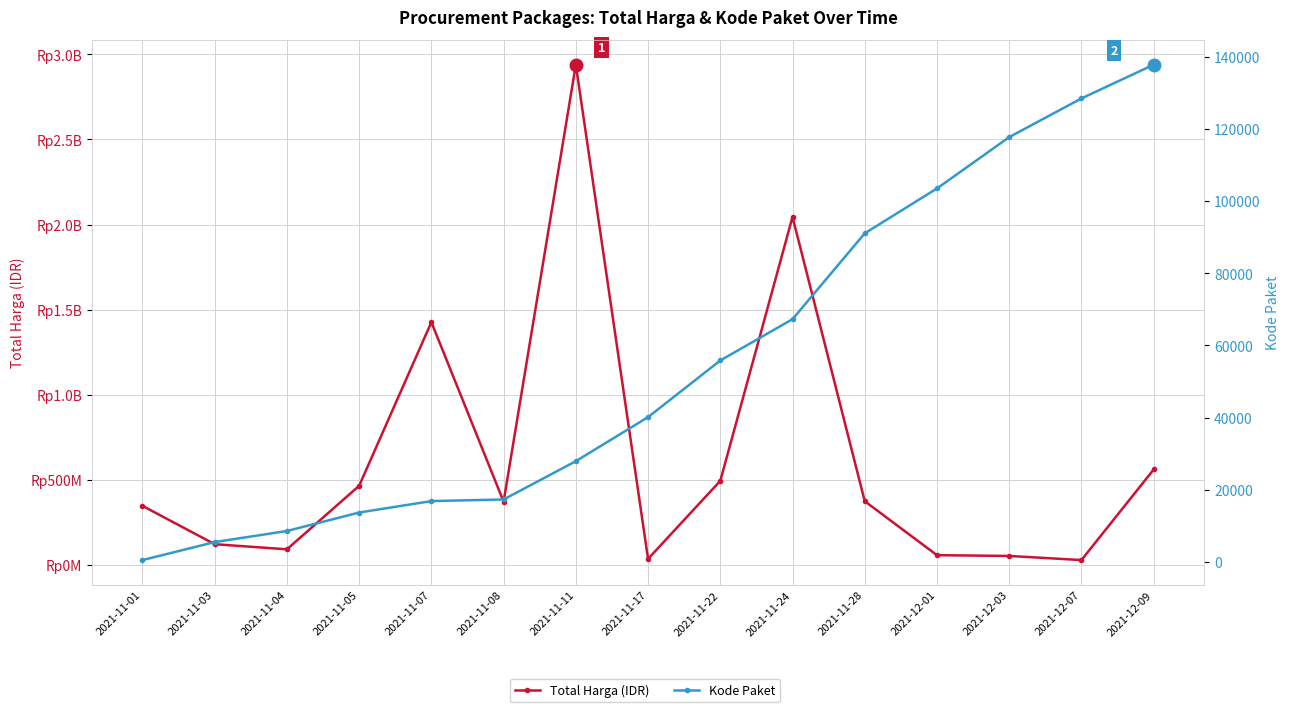

How many lines are shown in the chart?

2